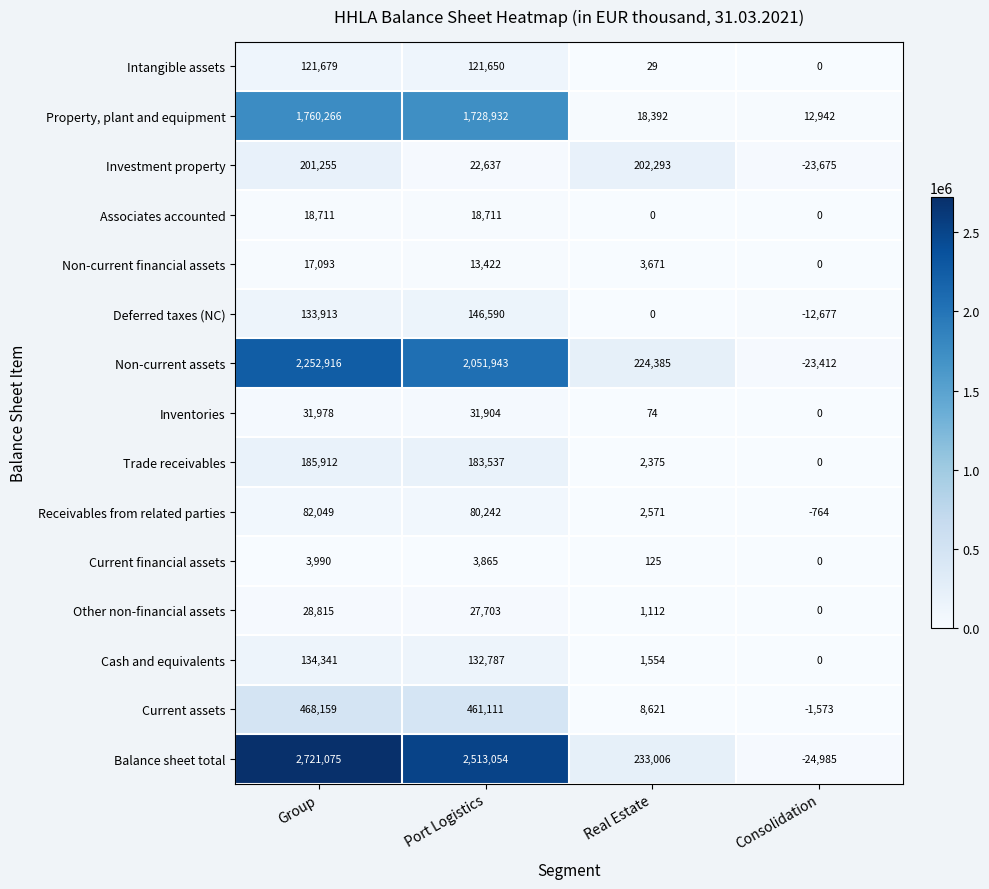

What is the greatest value displayed?

2721075